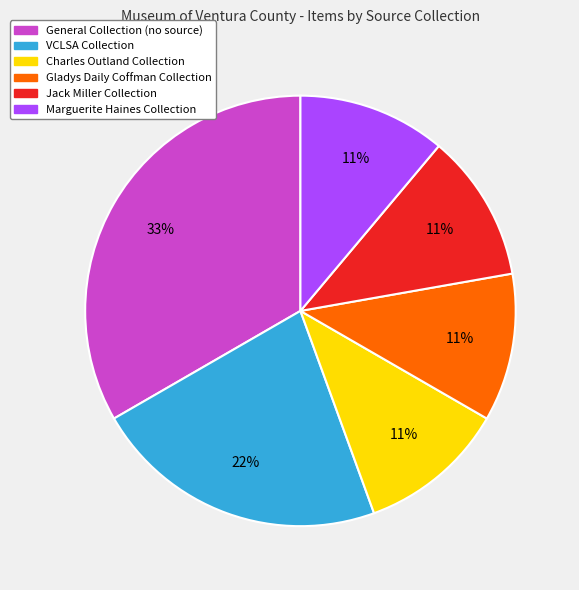

What is the largest slice in the pie chart?

General Collection (no source)